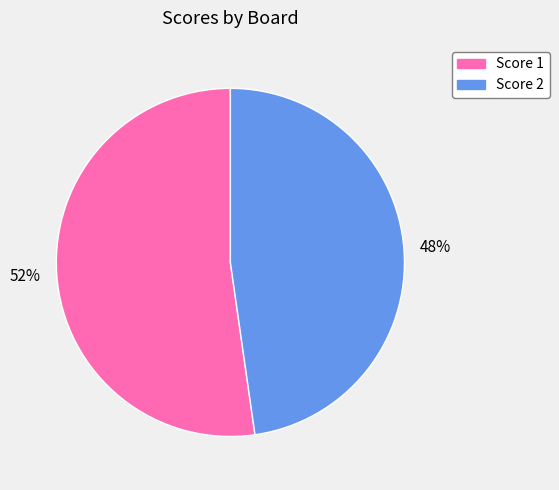

Is there a majority slice in this chart?

Yes